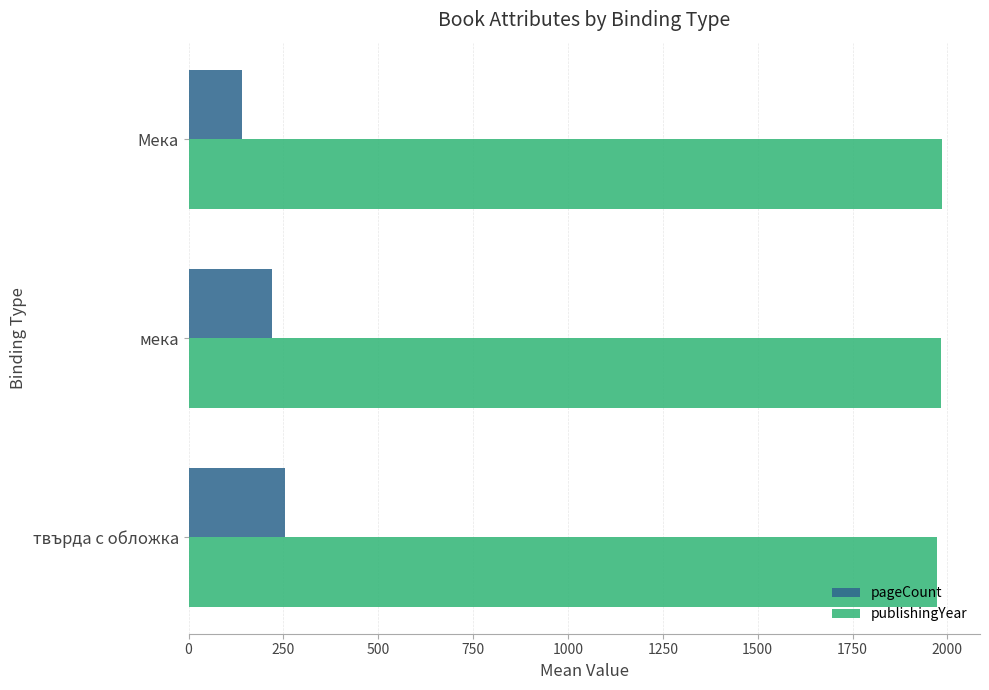

The value of publishingYear at твърда с обложка is 1972.2. True or false?

True